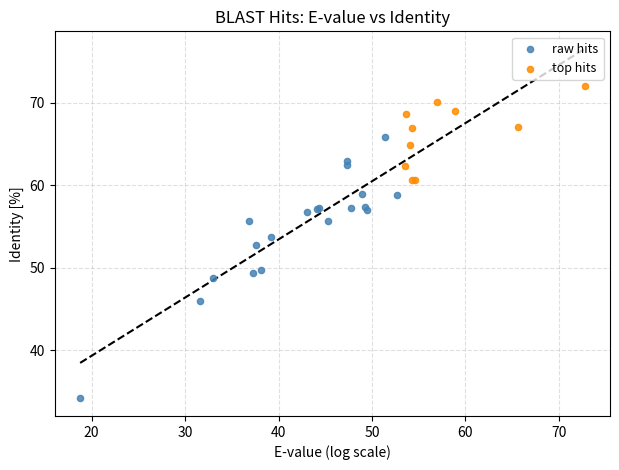

What are all the series names shown in the legend?

raw hits, top hits